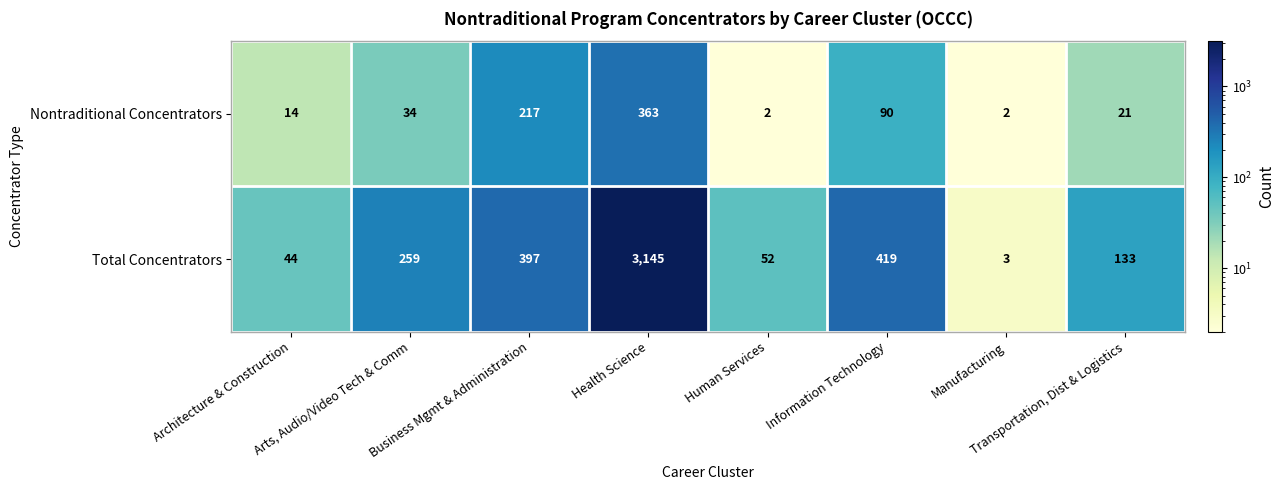

At how many categories does at least one series exceed 1681?

1